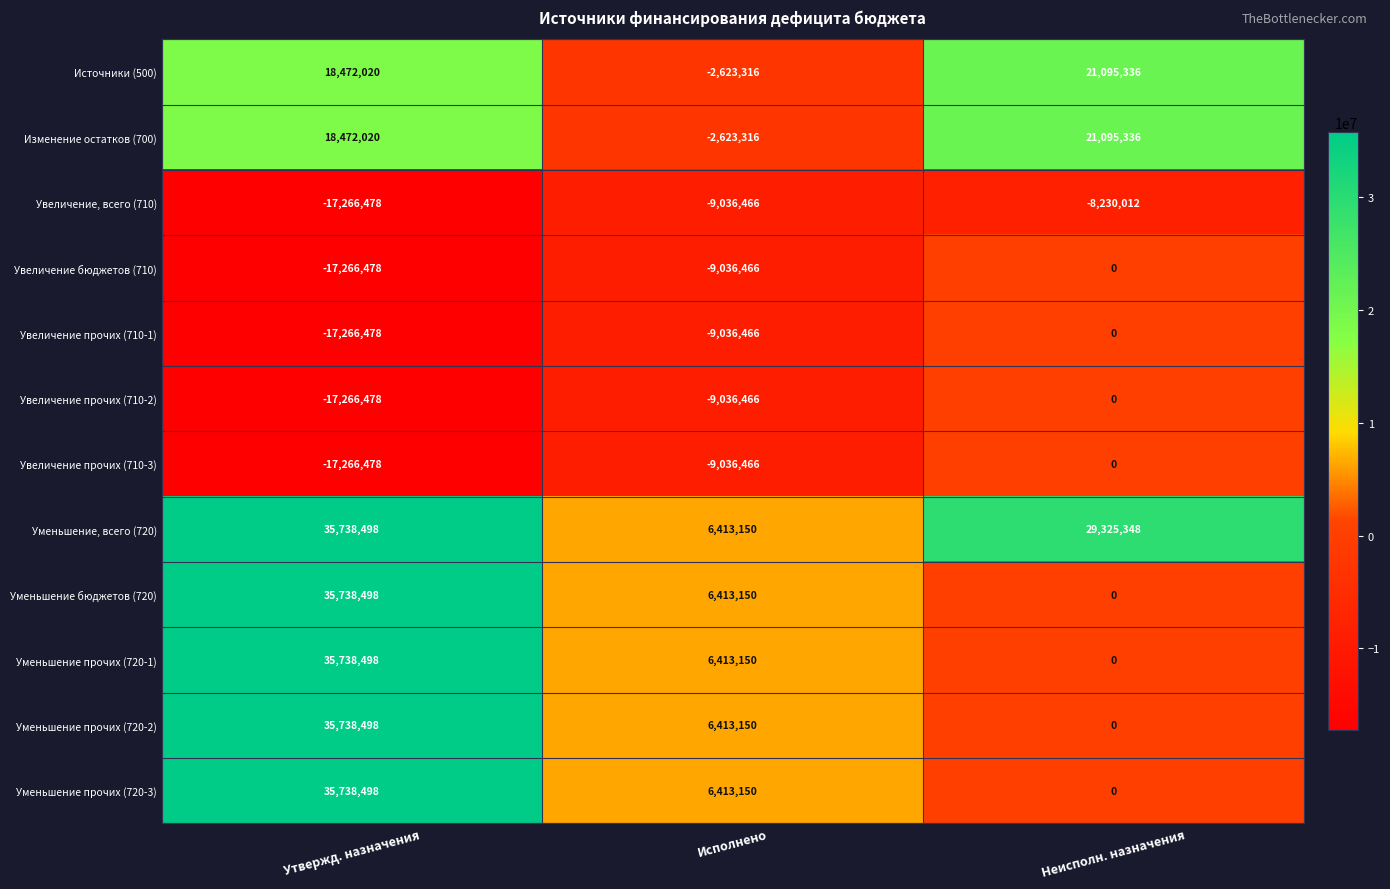

True or false: Увеличение, всего (710) has a value of -9036466 at Исполнено.

True